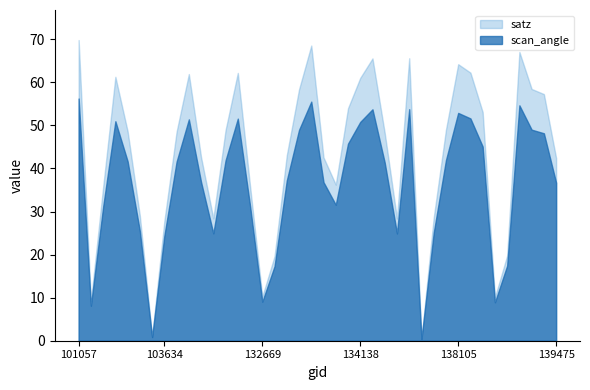

At how many categories does at least one series exceed 53?

16